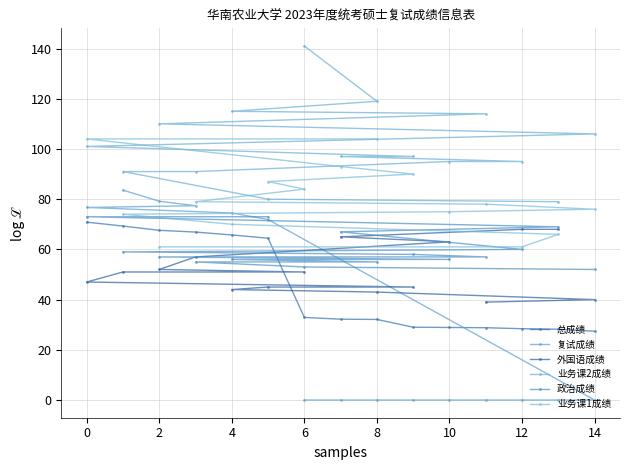

How many times do 复试成绩 and 政治成绩 cross each other?

1